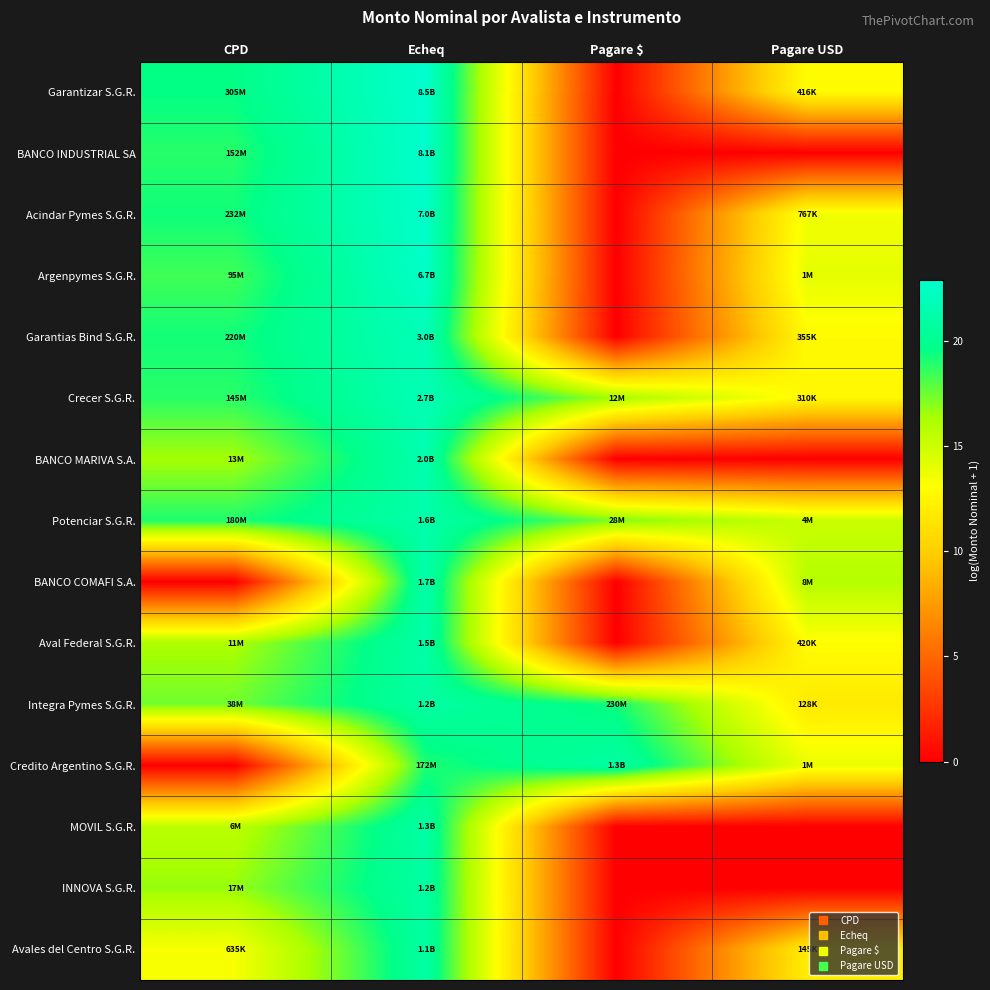

What is the total value across all series at Pagare $?

73.7